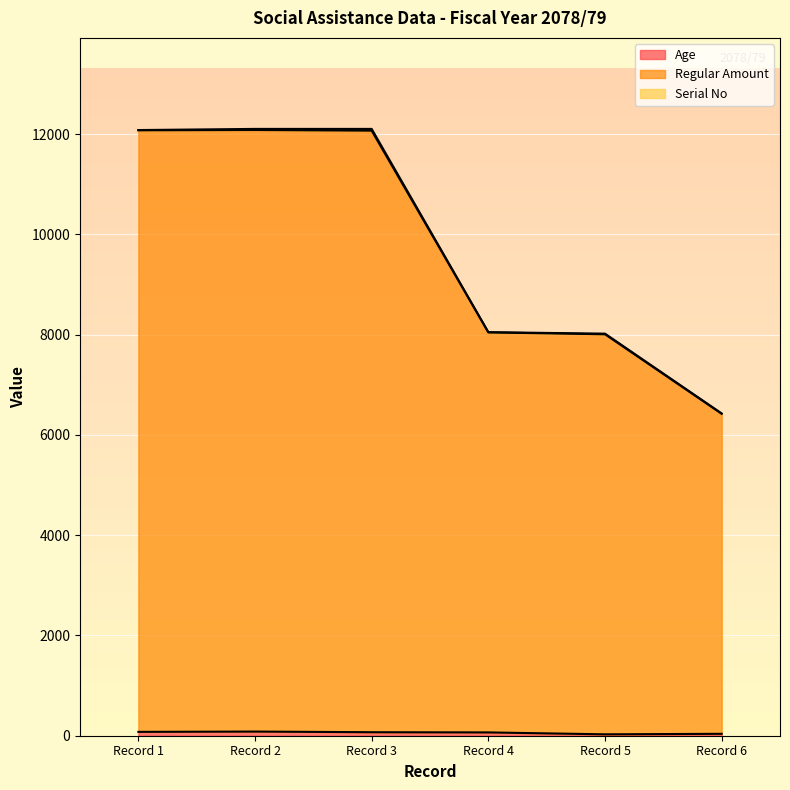

Reading left to right, what are all the values shown in this chart?

Age: 77	83	70	66	28	38
Regular Amount: 12082	12105	12105	8050	8021	6429